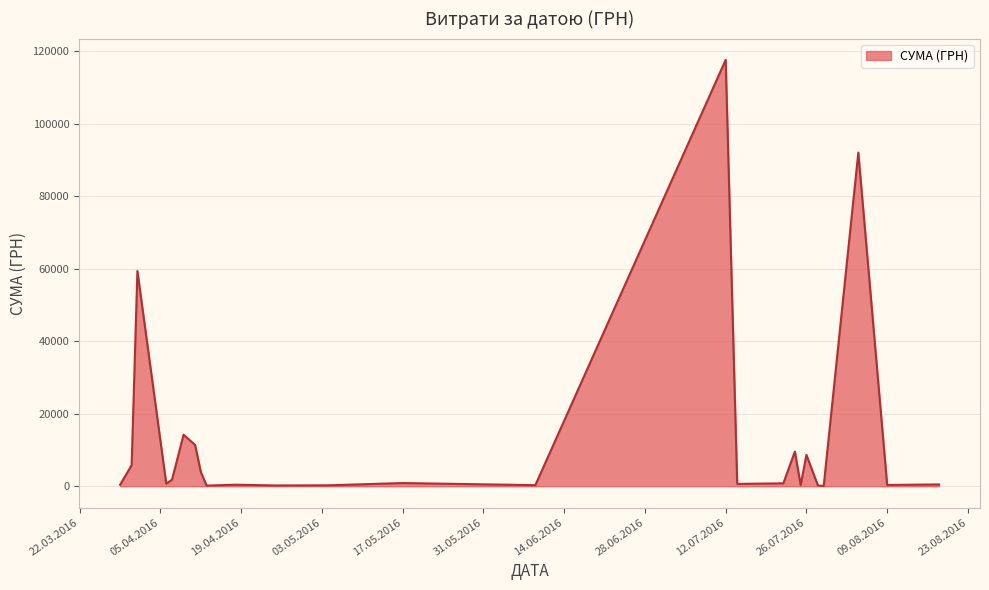

How many series are shown in this chart?

1